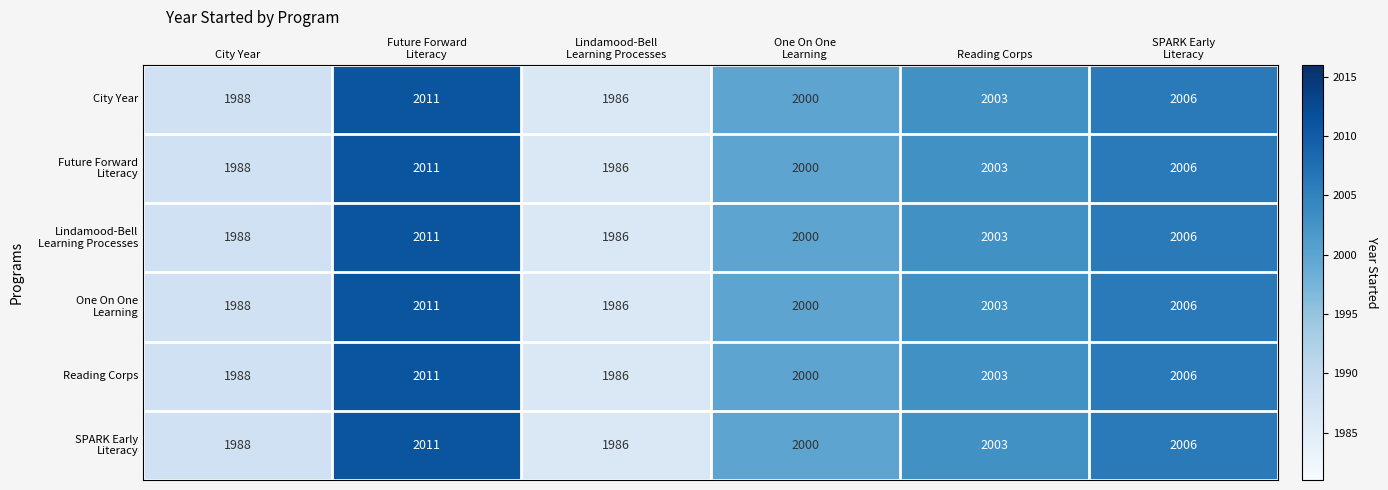

What is the sum of the City Year values at Reading Corps and City Year?

3991